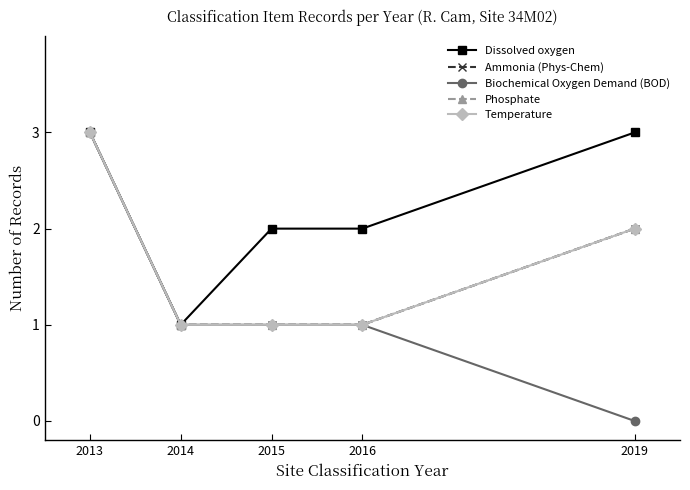

Rank the categories by Biochemical Oxygen Demand (BOD) value from lowest to highest.

2019, 2014, 2015, 2016, 2013